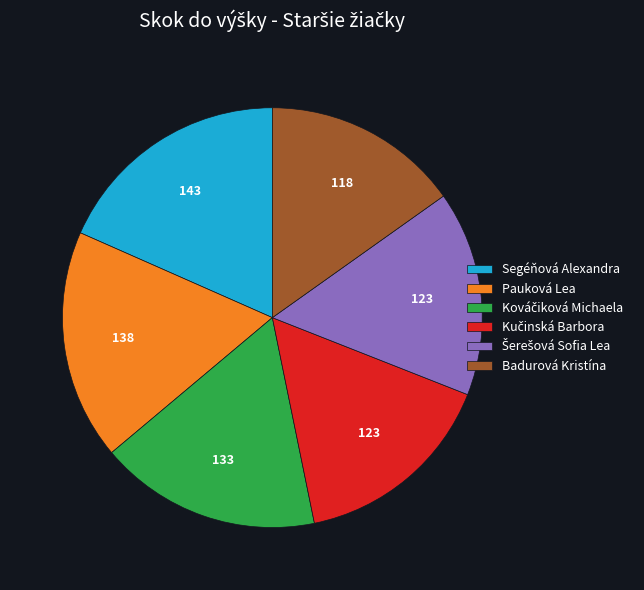

Combined, do Badurová Kristína and Pauková Lea account for over 50%?

No